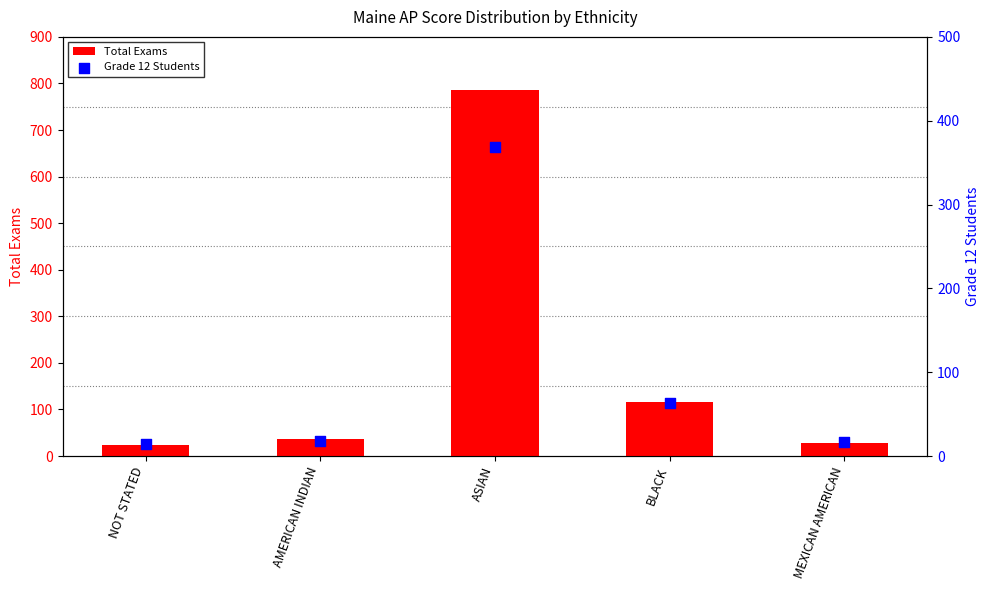

Which series has the largest total across all categories?

Total Exams